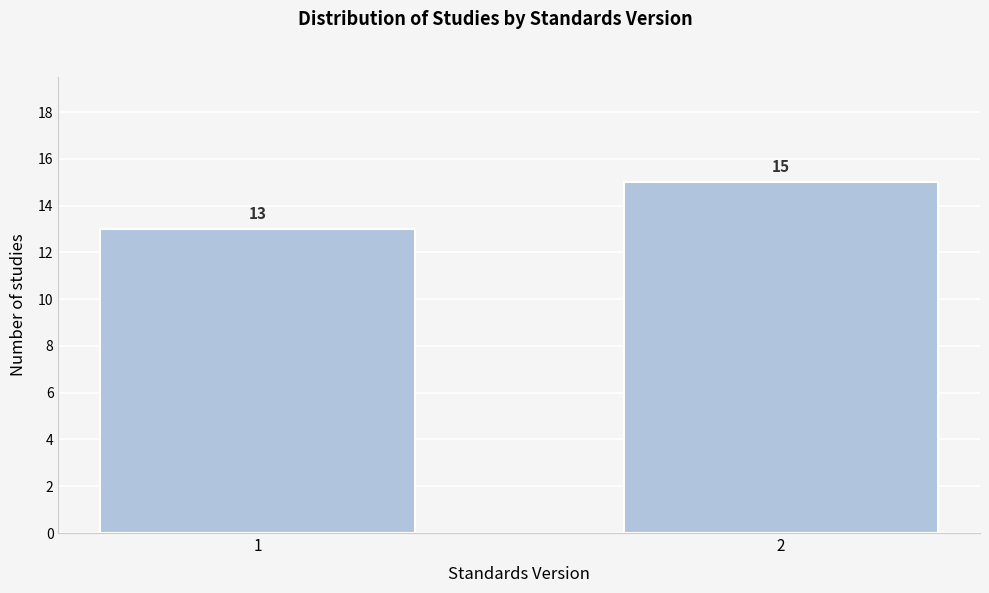

Reading left to right, what are all the values shown in this chart?

13	15